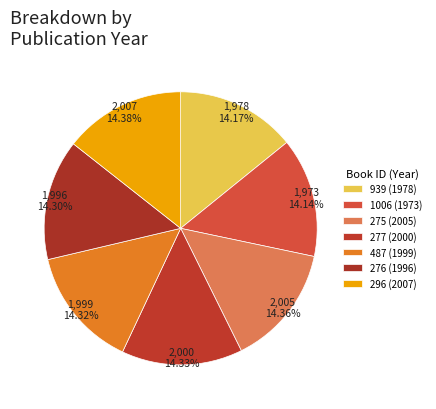

Do 487 (1999) and 1006 (1973) together represent more than half of the pie?

No